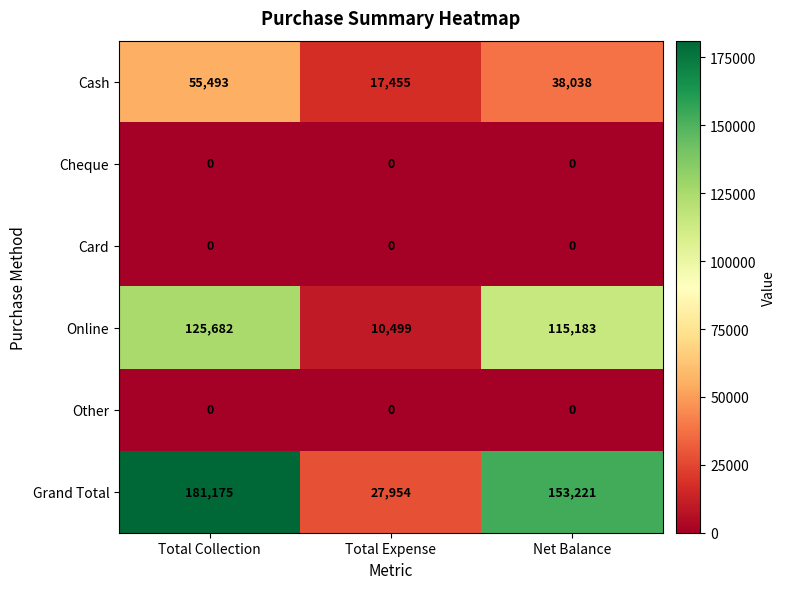

At which category is the sum across all series the highest?

Total Collection